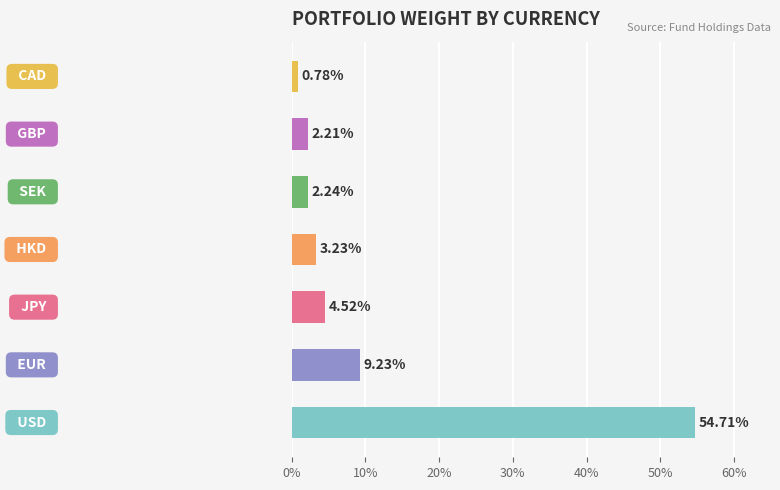

What is the average value?

11.0